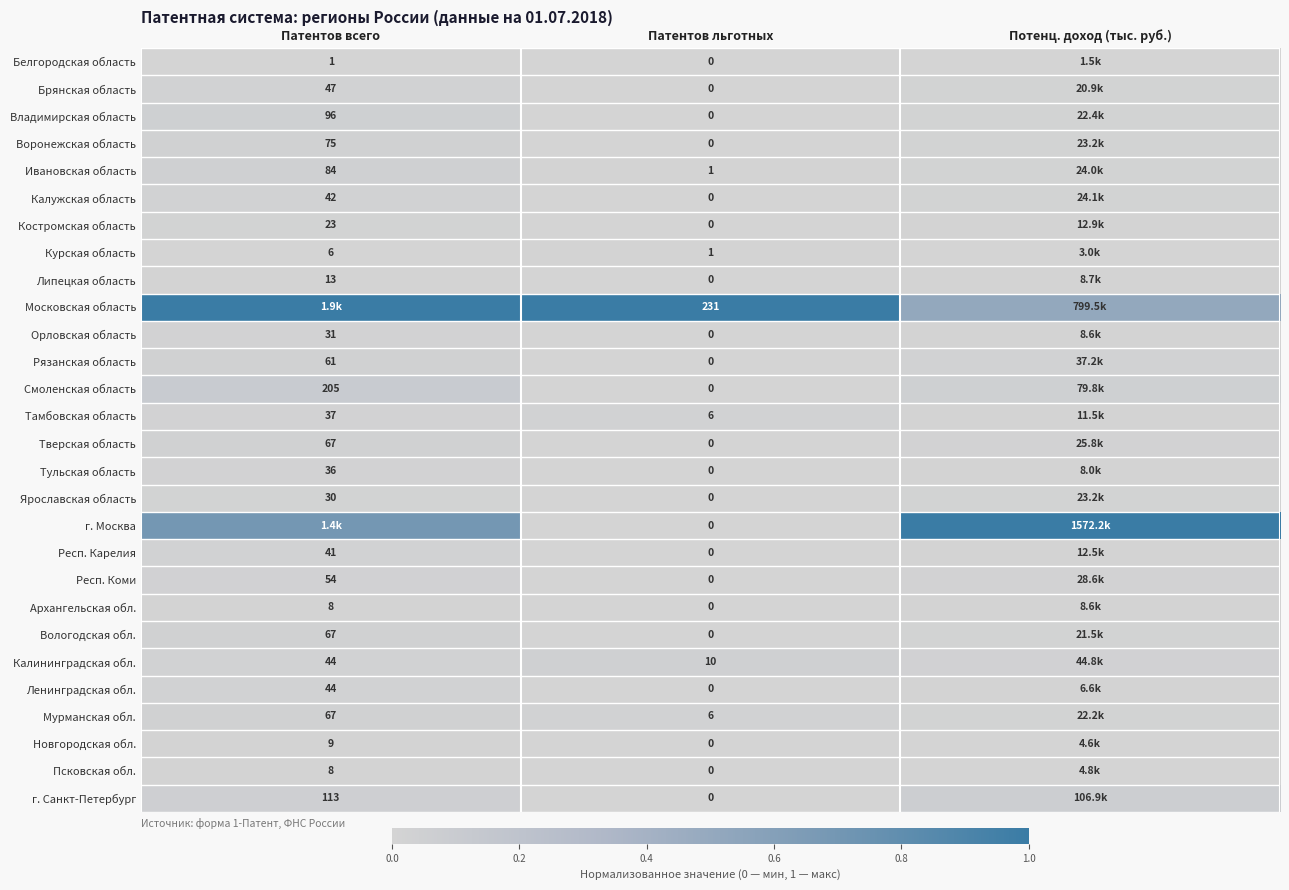

Count the Респ. Карелия values in the range 0 to 1.

3